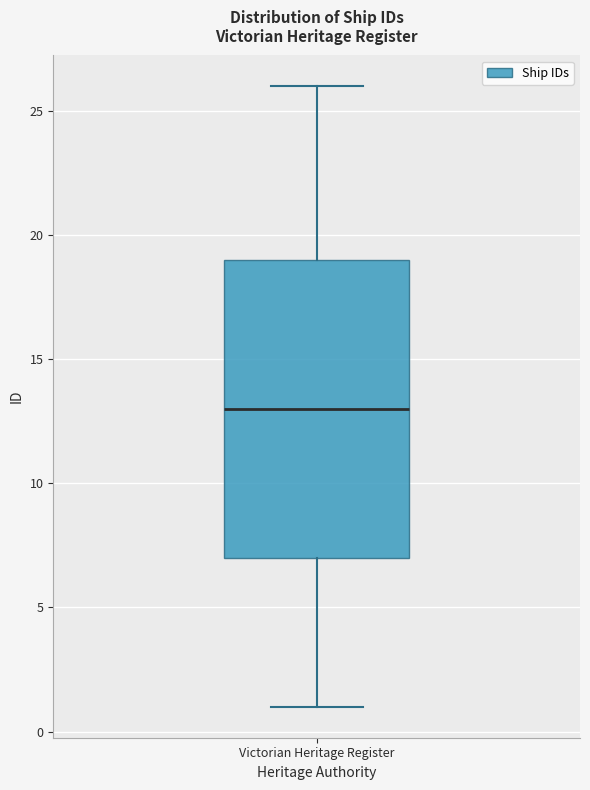

Where does the lower whisker of the box for Victorian Heritage Register end on the y-axis? The values are not printed on the chart, so give them approximately, as read against the axis.

1